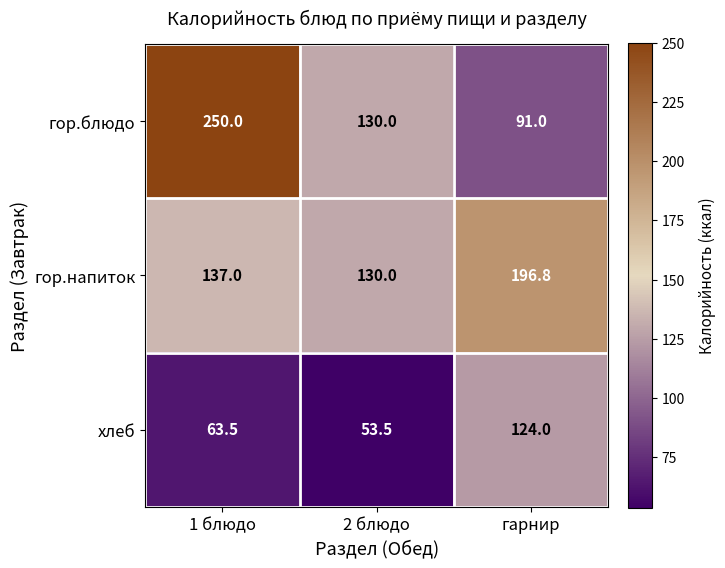

What is the difference between the хлеб values at 2 блюдо and 1 блюдо?

10.0